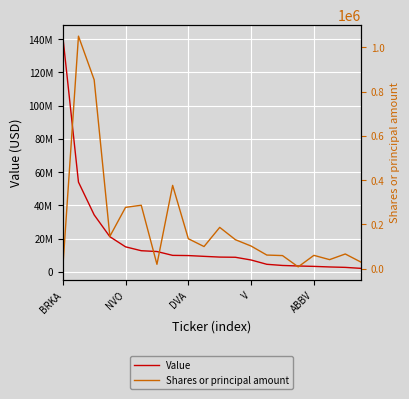

Is it true that Value equals 8720000 at 11?

True